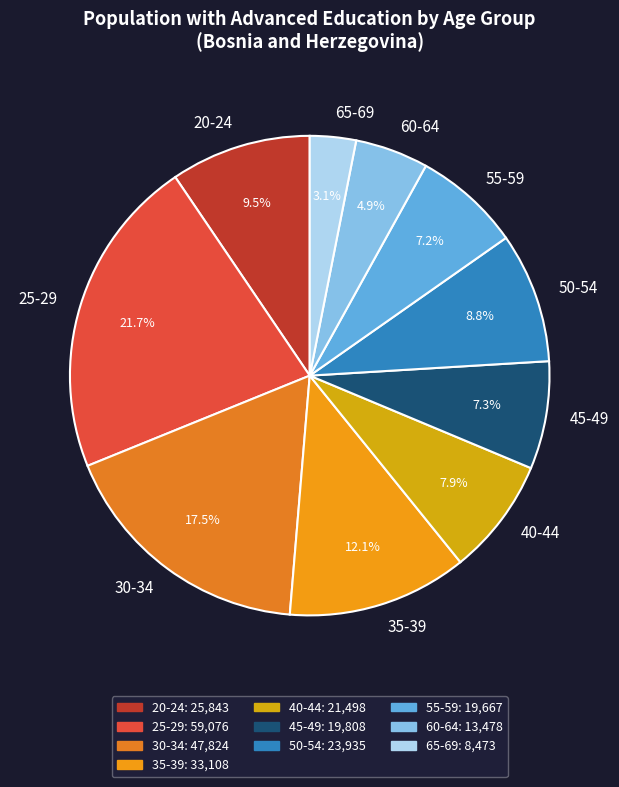

How much of the chart is everything except 55-59?

92.8%